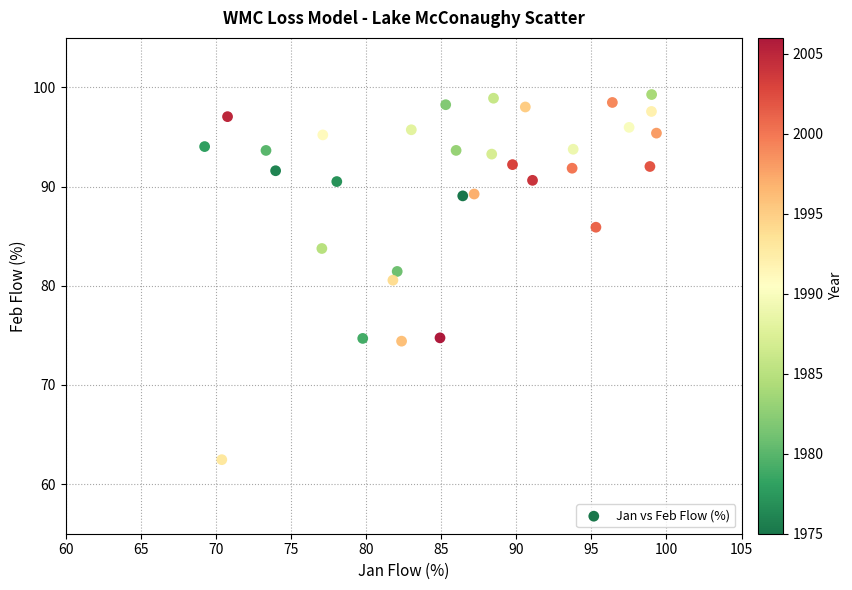

What is the range of X values (max minus min)?

30.1